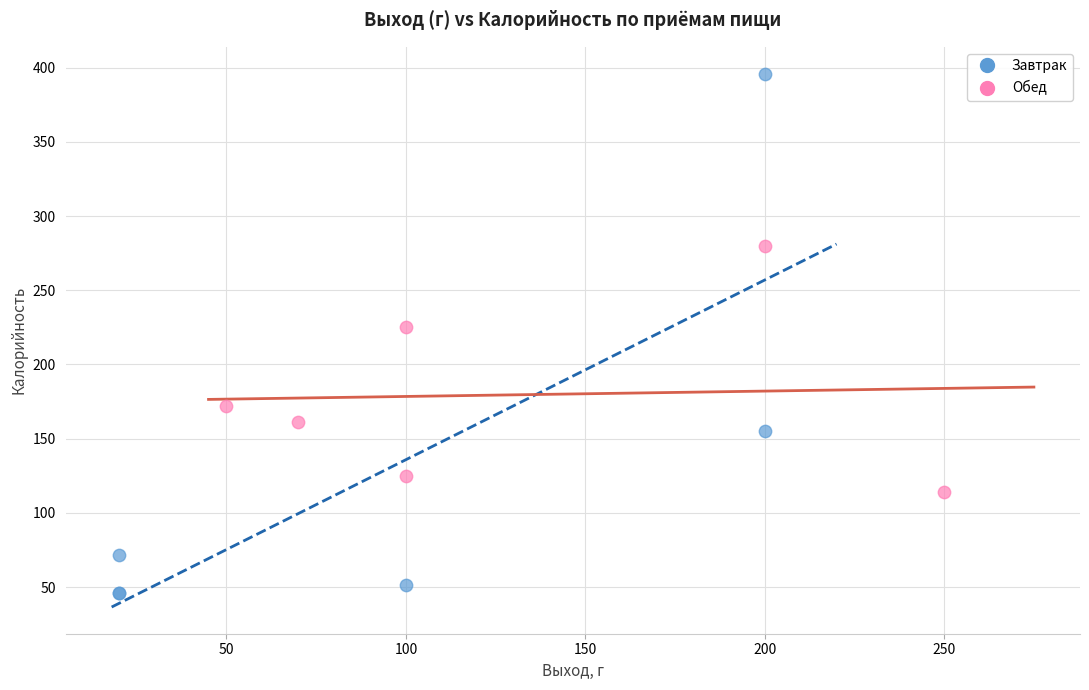

Which series has the widest spread of Y values?

Завтрак